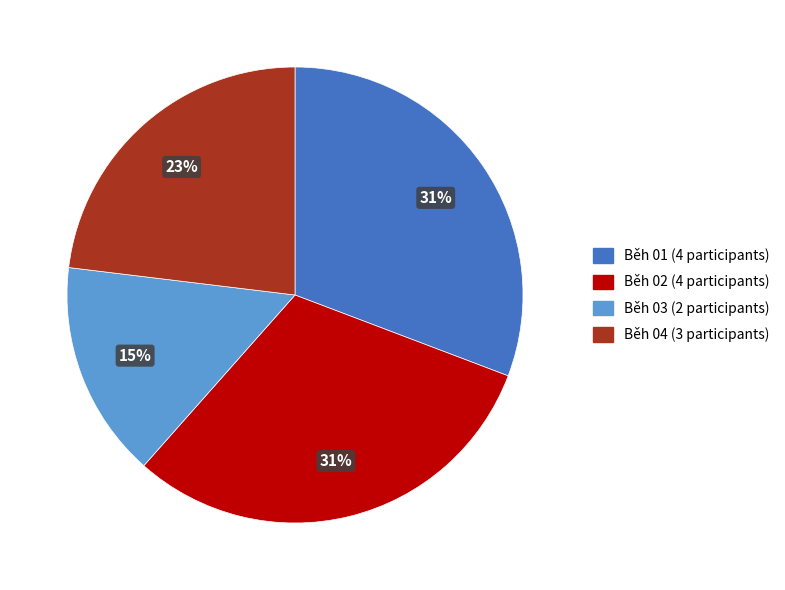

Which slice is the smallest?

Běh 03